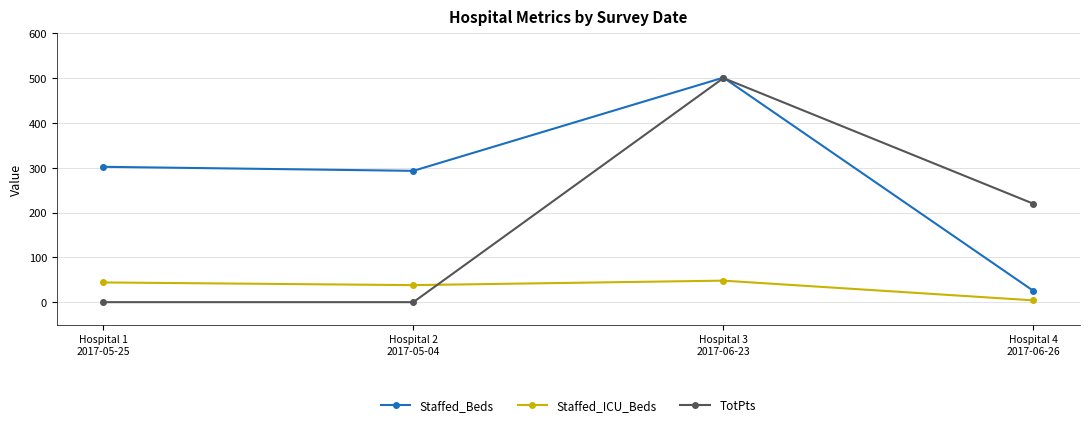

What is the spread (max minus min) of values at Hospital 4
2017-06-26?

215.5